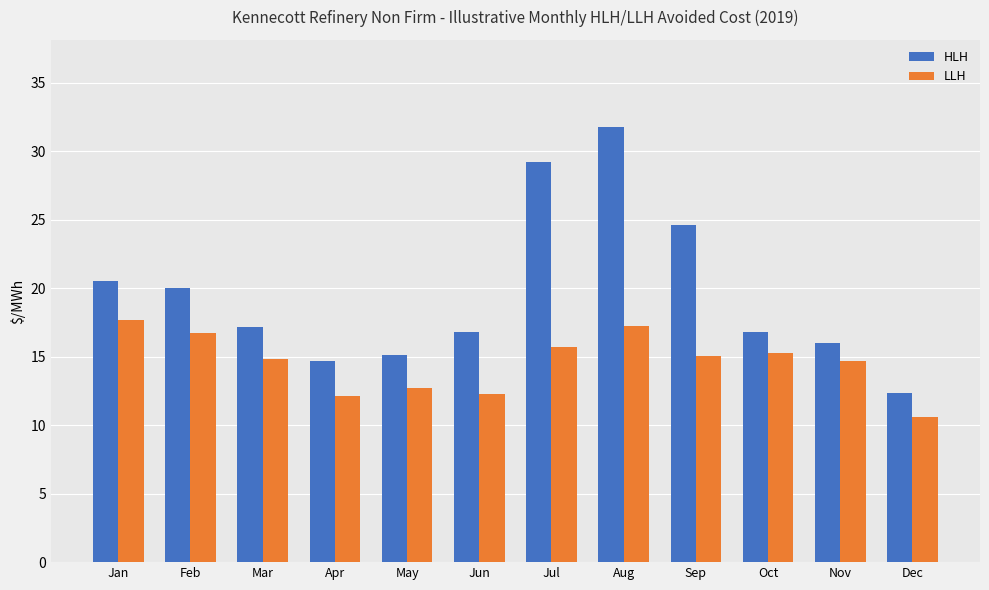

Does the chart contain stacked bars?

No